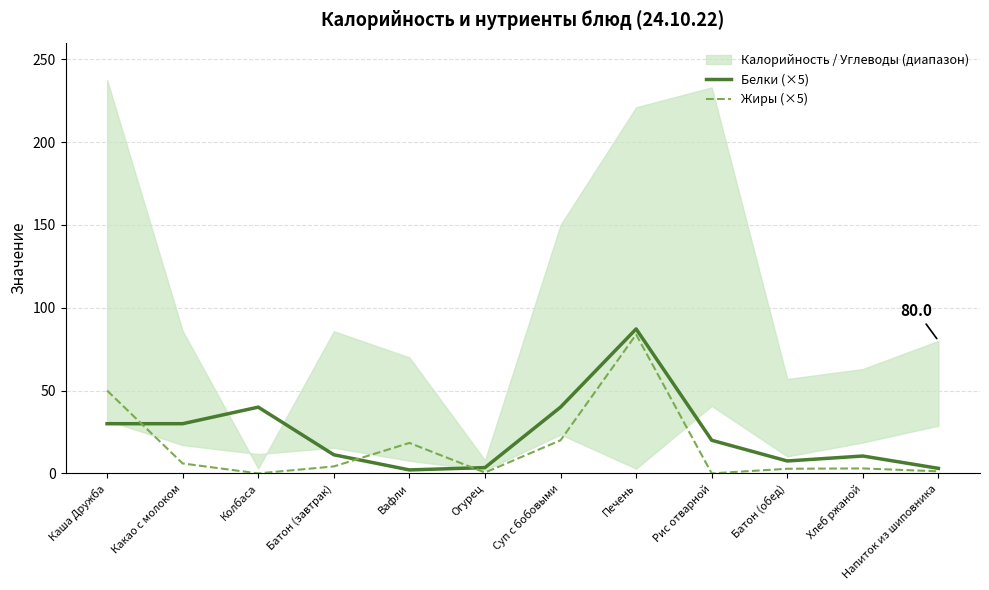

Reading right to left, extract all data points from this chart.

Белки (×5): 3.0	10.5	7.5	20.0	87.2	40.0	3.5	2.1	11.2	40.0	30.0	30.0
Жиры (×5): 1.2	3.0	2.8	0.0	83.8	20.0	0.5	18.4	4.2	0.0	6.0	50.0